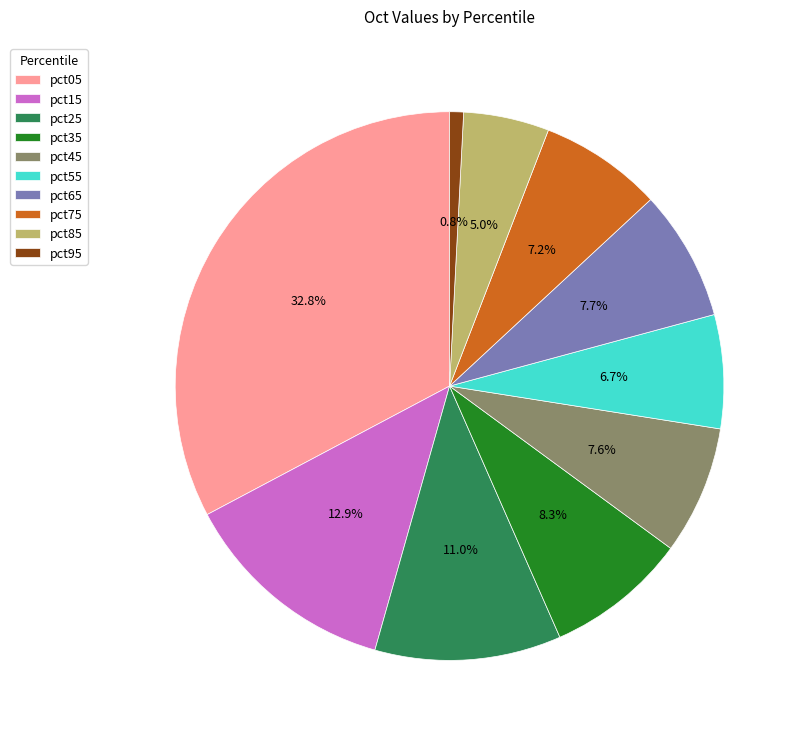

To the nearest percent, what is the difference between the pct75 and pct15 slice percentages?

6%